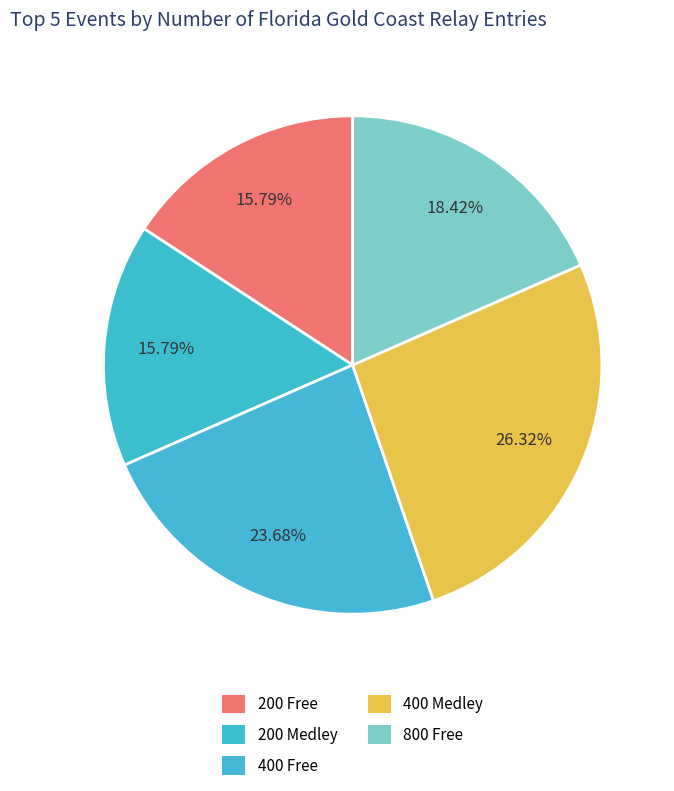

Rank the categories by value from highest to lowest.

400 Medley, 400 Free, 800 Free, 200 Free, 200 Medley